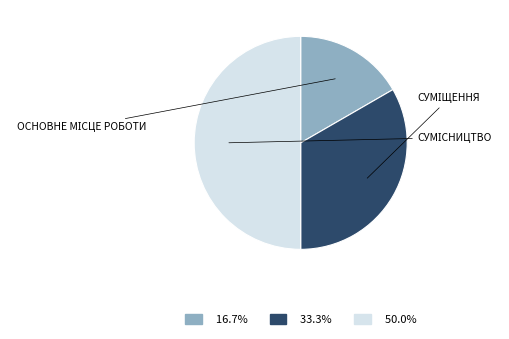

How many slices are in this pie chart?

3